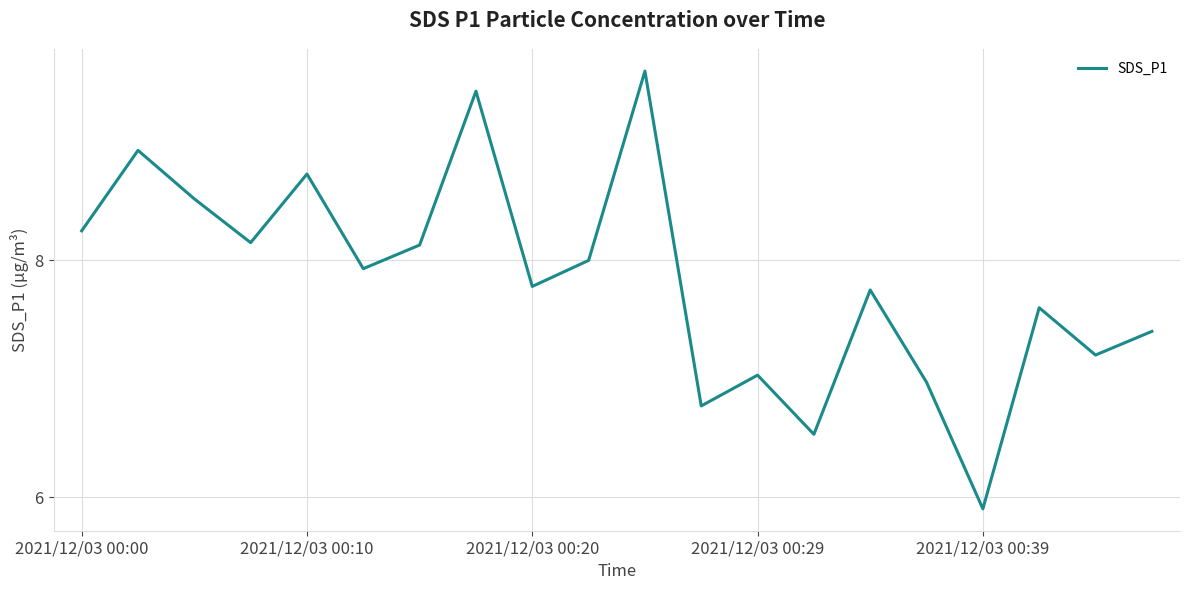

What is the smallest value displayed?

5.9